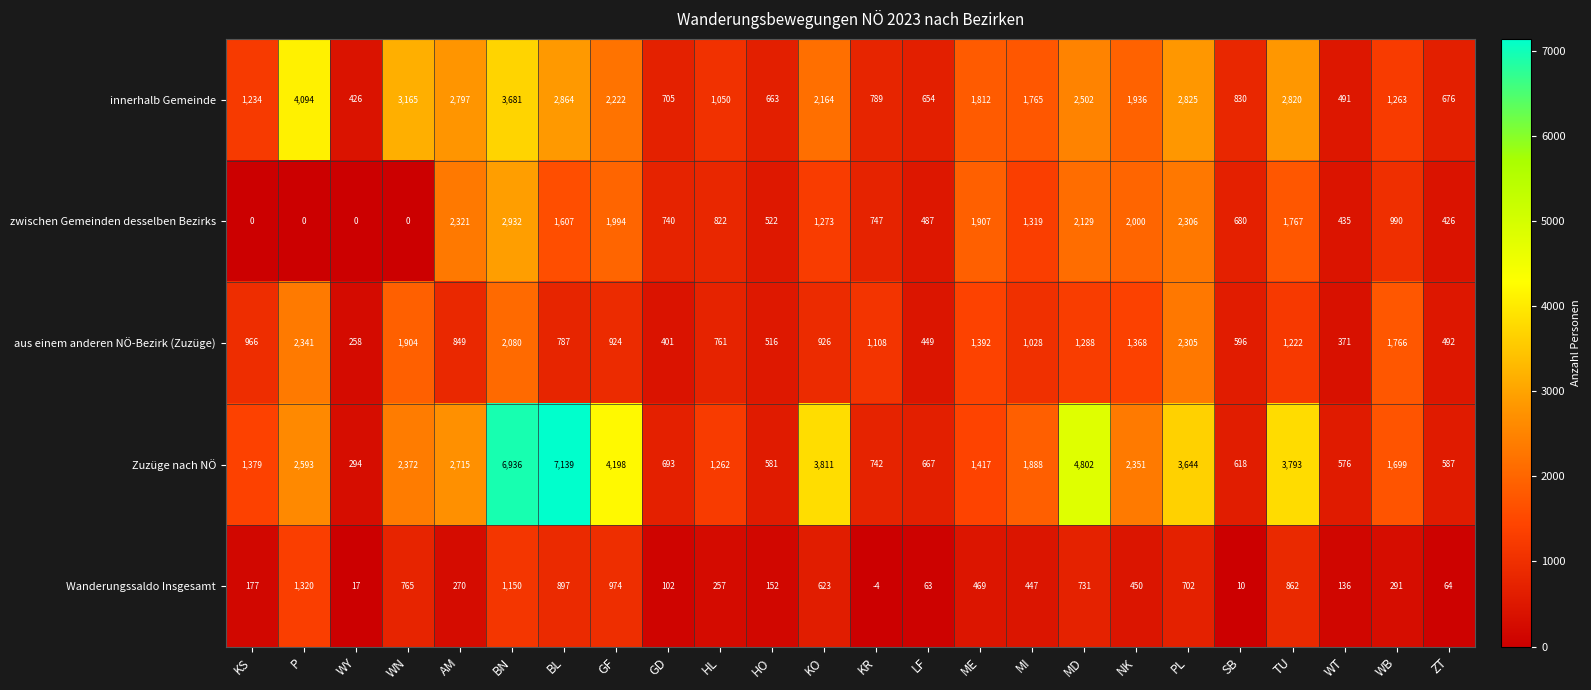

What is the spread (max minus min) of values at MD?

4071